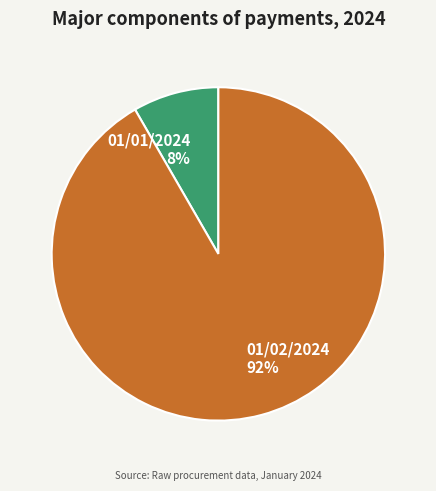

To the nearest percent, what percentage of the pie is 01/01/2024?

8%